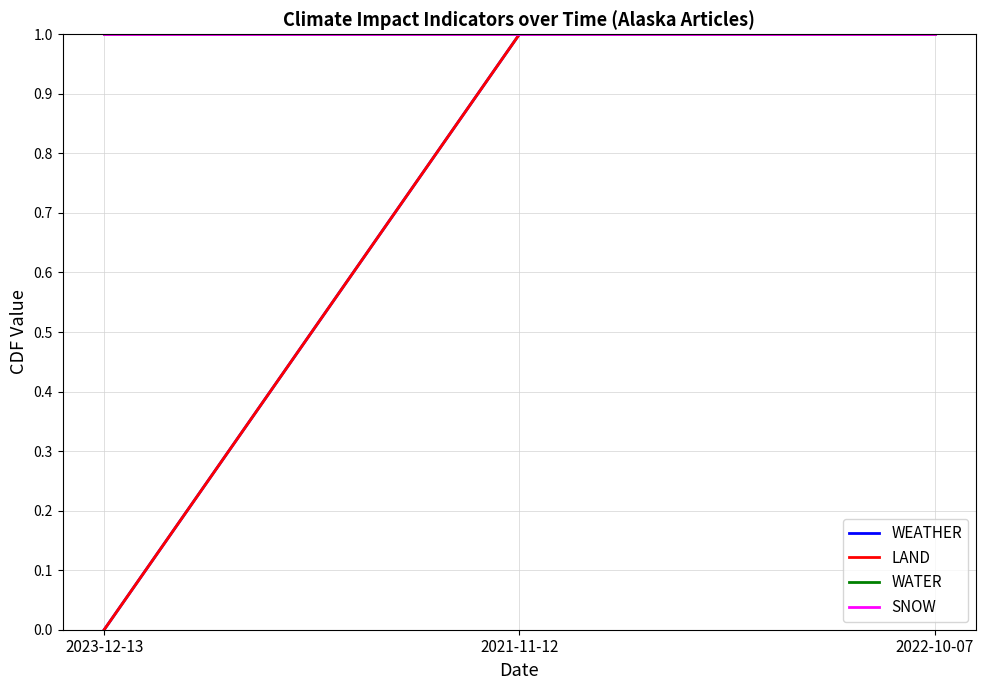

Is this an area chart (filled region under the line)?

No